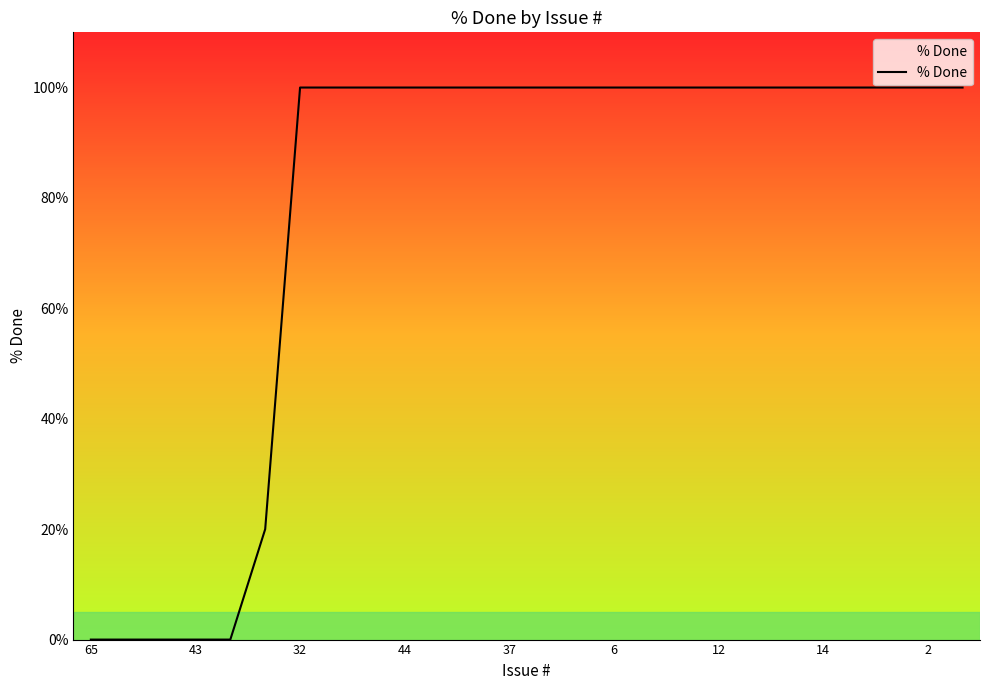

What is the sum of all values?

2020